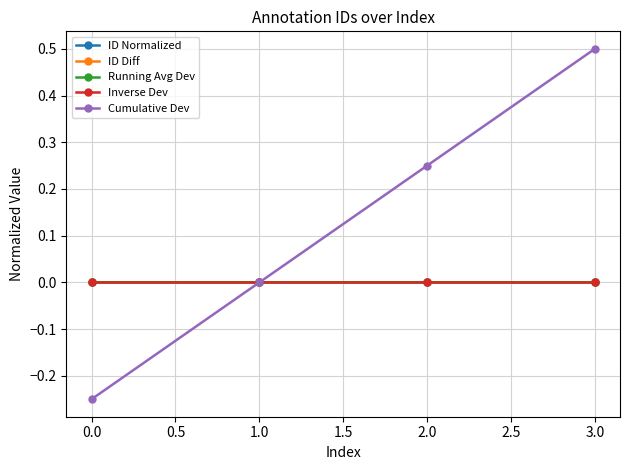

The value of Cumulative Dev at 2.0 is 0.1. True or false?

False